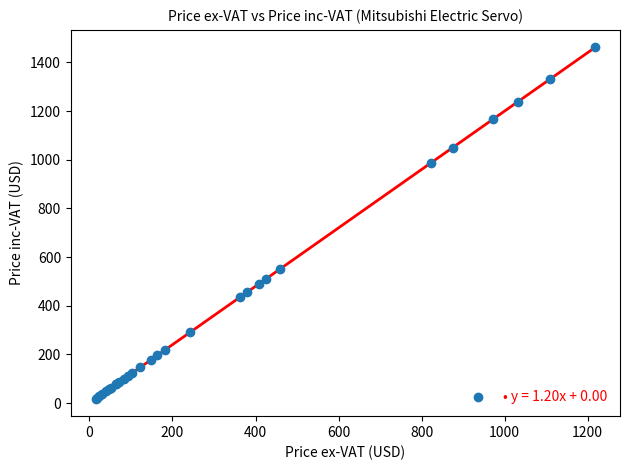

What Y value in the scatter plot is closest to 739?

551.2